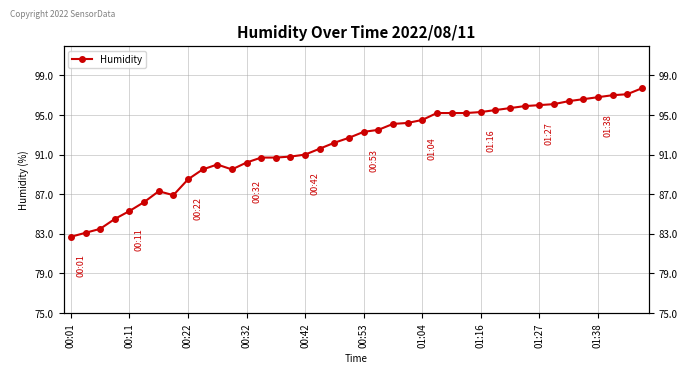

How many points are lower than both their immediate neighbors (excluding endpoints)?

2